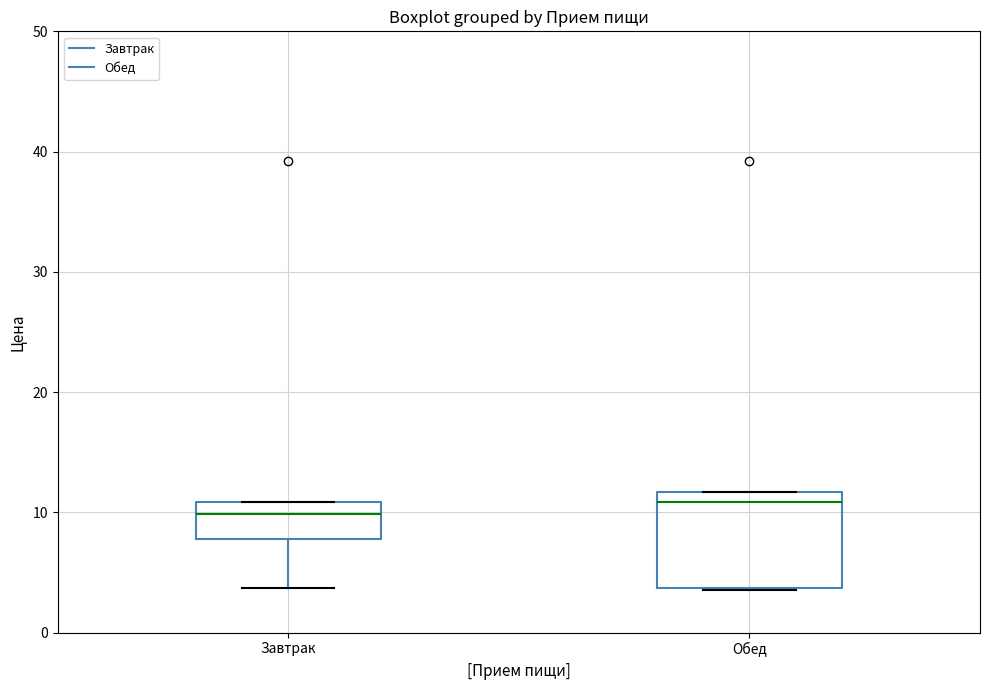

Which box is the tallest, from its lower edge to its upper edge?

Обед